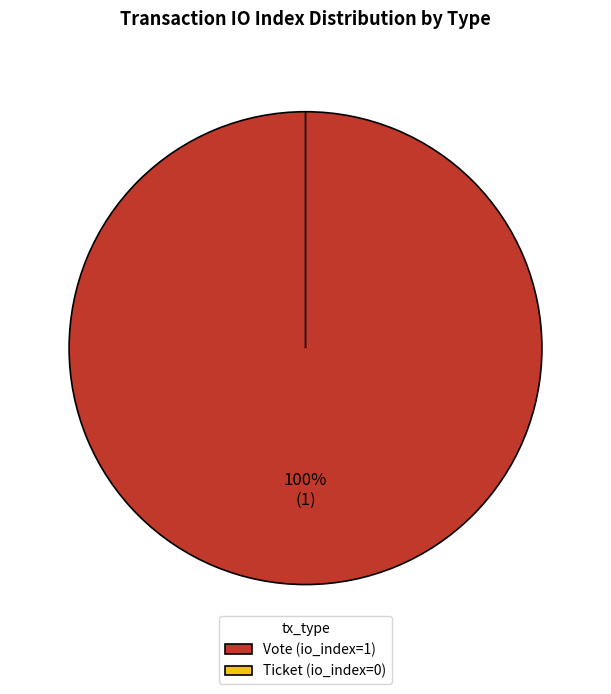

How much of the chart is everything except Ticket?

100.0%